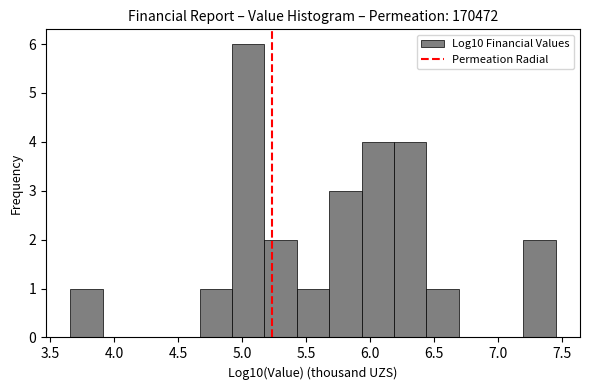

Reading left to right, transcribe this chart: for each bar, give the range it covers on the x-axis and its height. Neither the bar edges nor the heights are printed on the chart, so give them approximately, as read against the axes.

3.65 to 3.90: 1
3.90 to 4.15: 0
4.15 to 4.40: 0
4.40 to 4.65: 0
4.65 to 4.90: 1
4.90 to 5.15: 6
5.15 to 5.45: 2
5.45 to 5.70: 1
5.70 to 5.95: 3
5.95 to 6.20: 4
6.20 to 6.45: 4
6.45 to 6.70: 1
6.70 to 6.95: 0
6.95 to 7.20: 0
7.20 to 7.45: 2